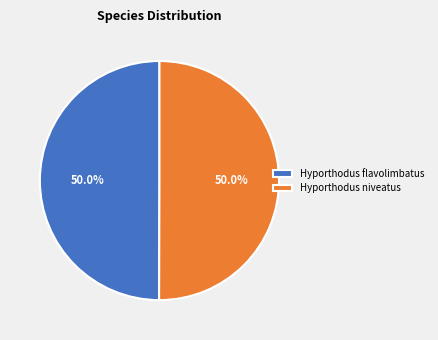

Approximately how many times larger is the value at Hyporthodus flavolimbatus compared to Hyporthodus niveatus?

1.0